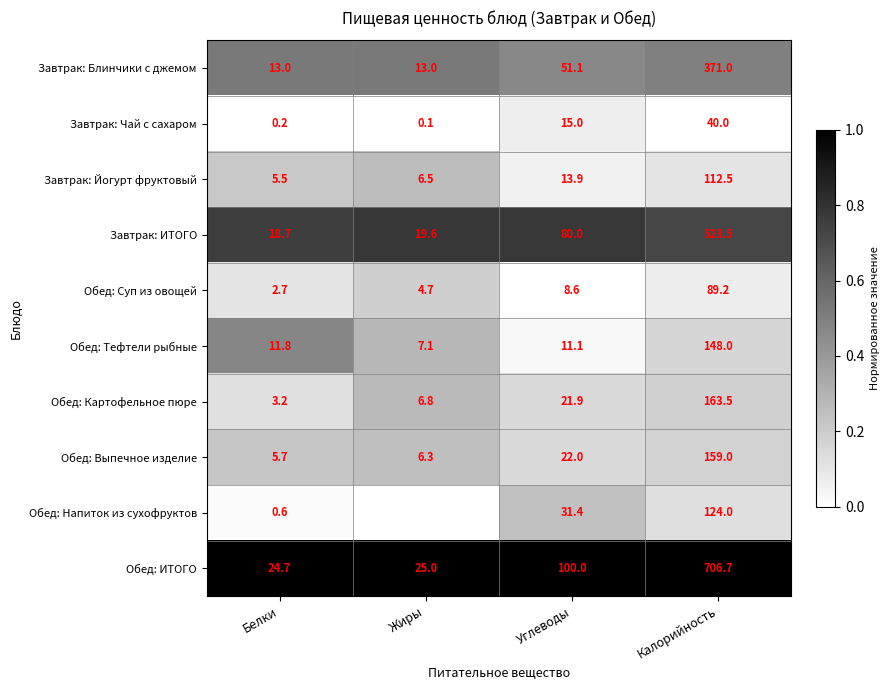

Is it true that Обед: Картофельное пюре equals 0.2 at Углеводы?

False